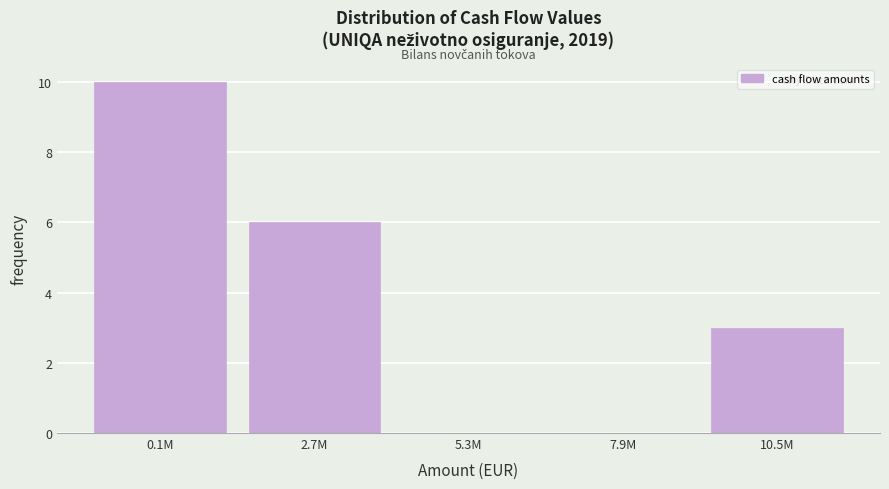

Reading left to right, extract all data points from this chart.

0.1M=10	2.7M=6	5.3M=0	7.9M=0	10.5M=3